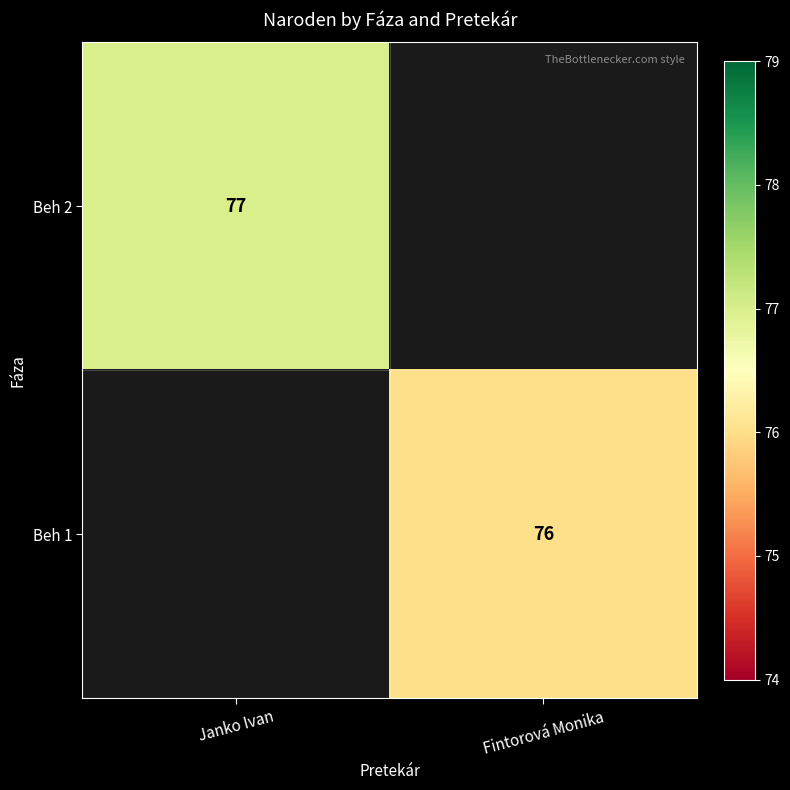

The Beh 1 series shows 131 at Fintorová Monika. True or false?

False